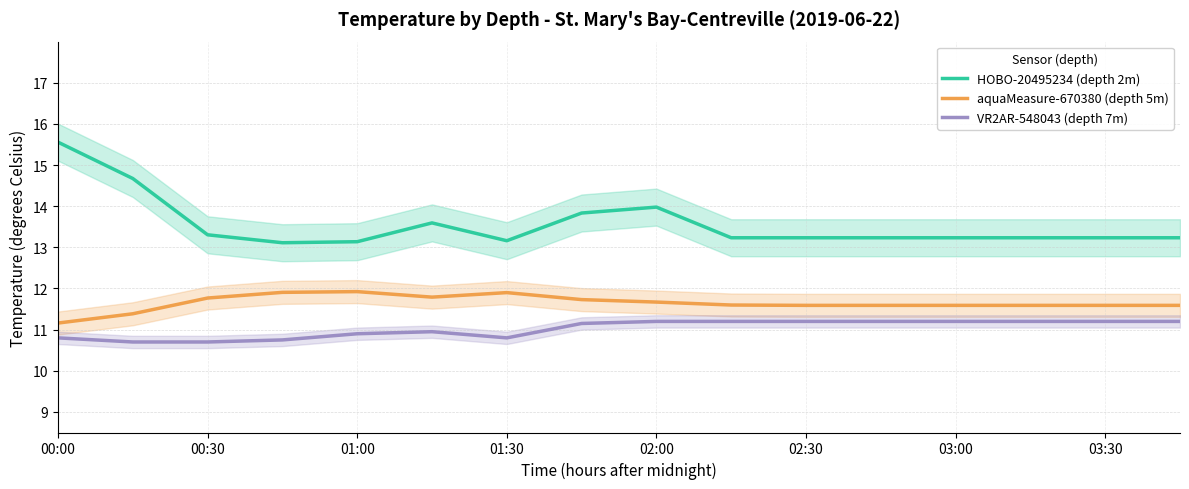

True or false: HOBO-20495234 (depth 2m) and VR2AR-548043 (depth 7m) cross at least once.

False